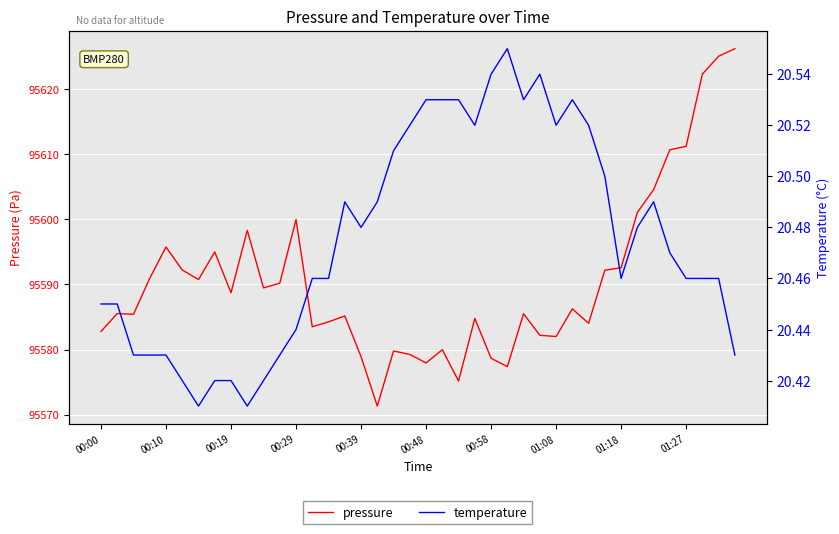

Reading left to right, what are all the values shown in this chart?

pressure: 95582.8	95585.5	95585.4	95590.9	95595.8	95592.2	95590.8	95595.0	95588.7	95598.3	95589.5	95590.2	95600.0	95583.5	95584.2	95585.2	95578.9	95571.3	95579.8	95579.2	95577.9	95580.0	95575.2	95584.8	95578.7	95577.4	95585.5	95582.2	95582.0	95586.2	95584.0	95592.2	95592.6	95601.1	95604.6	95610.7	95611.2	95622.3	95625.1	95626.2
temperature: 20.4	20.4	20.4	20.4	20.4	20.4	20.4	20.4	20.4	20.4	20.4	20.4	20.4	20.5	20.5	20.5	20.5	20.5	20.5	20.5	20.5	20.5	20.5	20.5	20.5	20.6	20.5	20.5	20.5	20.5	20.5	20.5	20.5	20.5	20.5	20.5	20.5	20.5	20.5	20.4